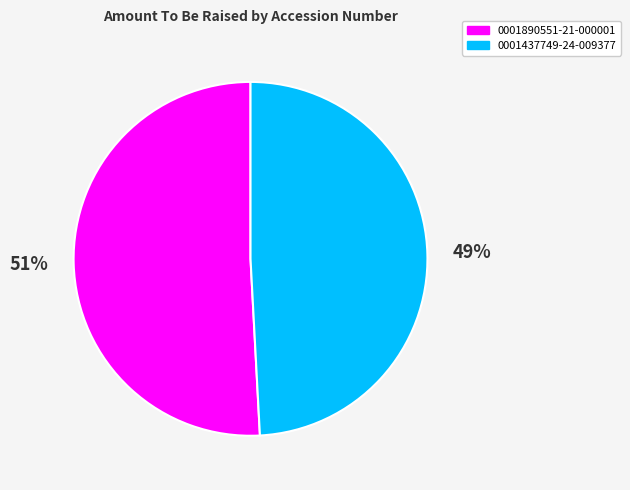

Combined, do 0001890551-21-000001 and 0001437749-24-009377 account for over 50%?

Yes